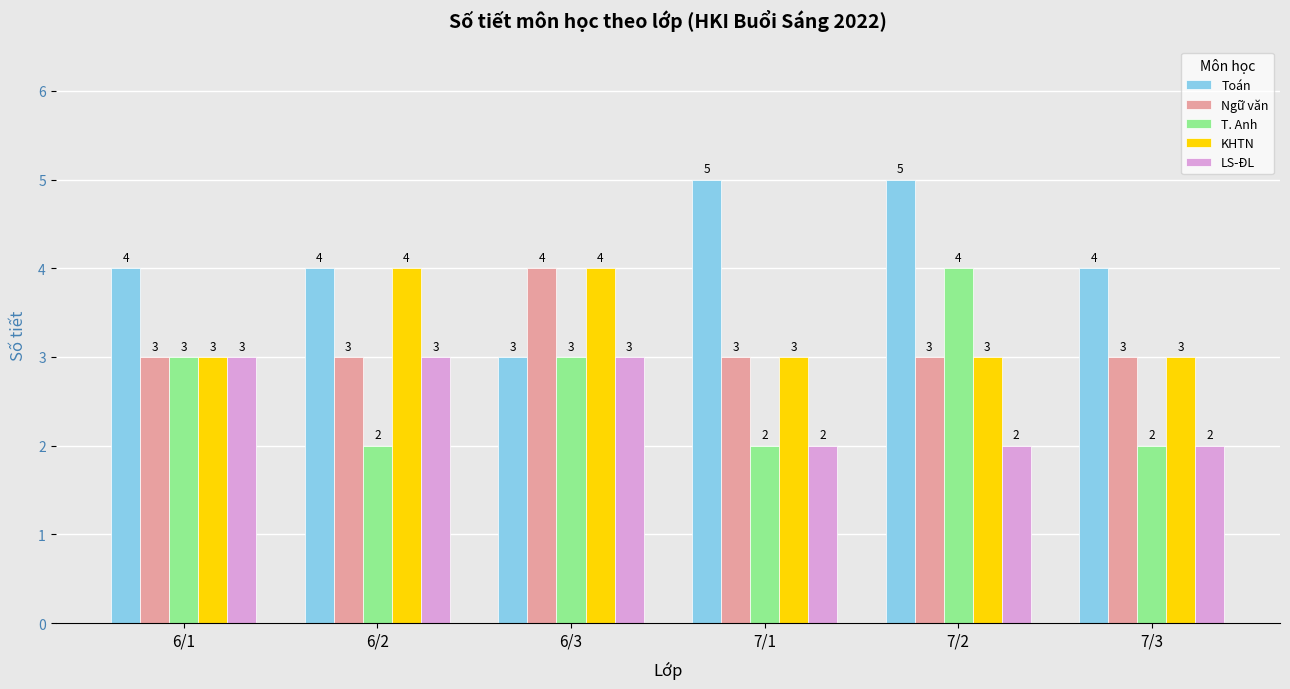

Which category has the lowest value in the Toán series?

6/3